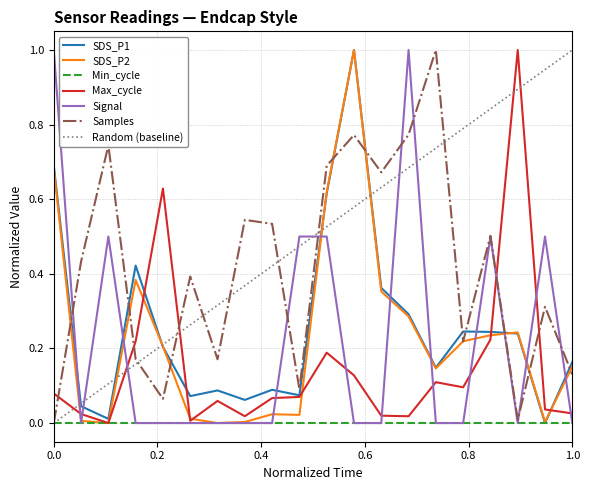

True or false: Random (baseline) and Signal intersect in this chart.

True